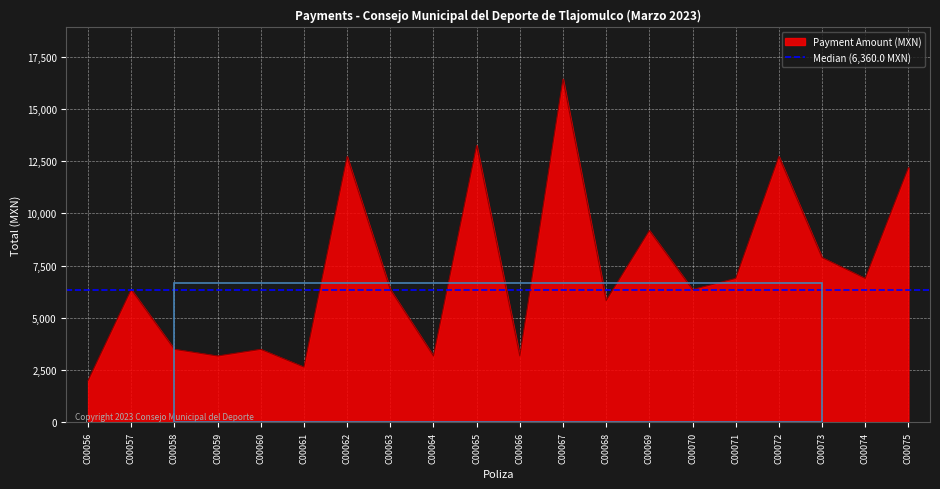

Reading right to left, list all the values displayed in this chart.

C00075=12190	C00074=6890	C00073=7888	C00072=12720	C00071=6890	C00070=6360	C00069=9180	C00068=5830	C00067=16430	C00066=3180	C00065=13250	C00064=3180	C00063=6360	C00062=12720	C00061=2650	C00060=3498	C00059=3180	C00058=3498	C00057=6360	C00056=2000